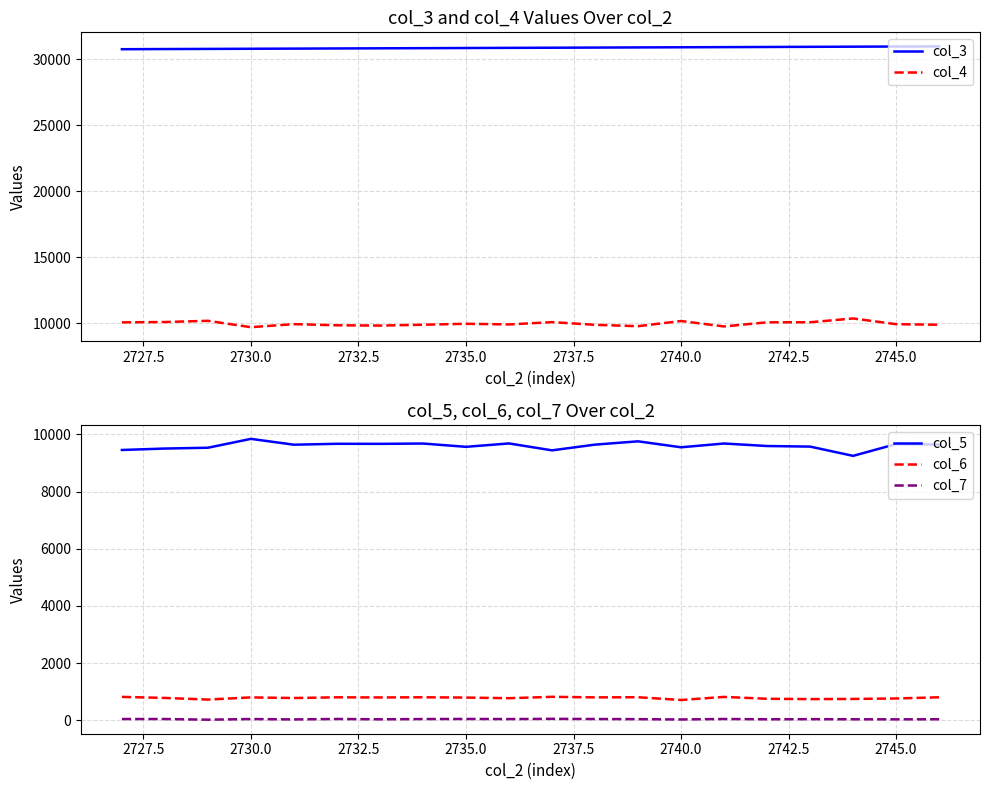

What is the maximum value shown in the chart?

30978